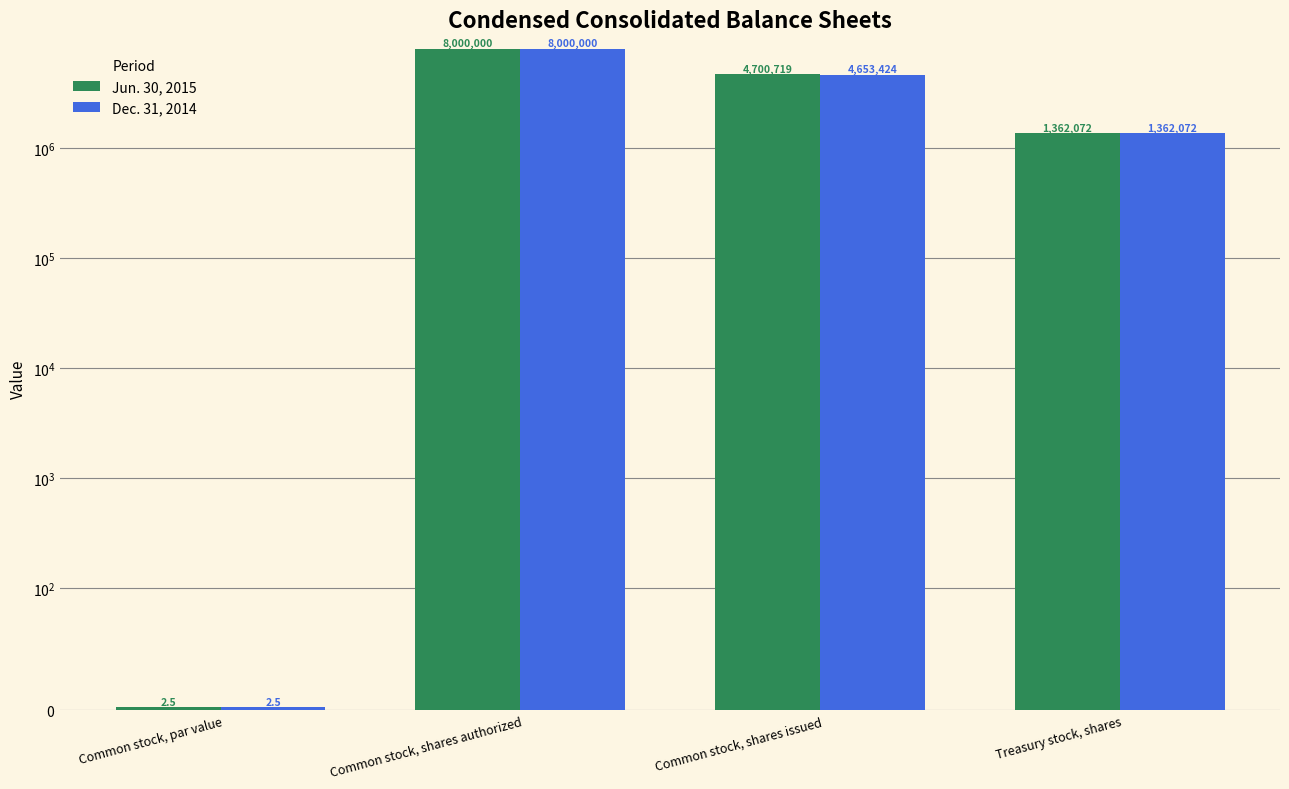

Reading left to right, list all the values displayed in this chart.

Jun. 30, 2015: Common stock, par value=2.5	Common stock, shares authorized=8000000.0	Common stock, shares issued=4700719.0	Treasury stock, shares=1362072.0
Dec. 31, 2014: Common stock, par value=2.5	Common stock, shares authorized=8000000.0	Common stock, shares issued=4653424.0	Treasury stock, shares=1362072.0